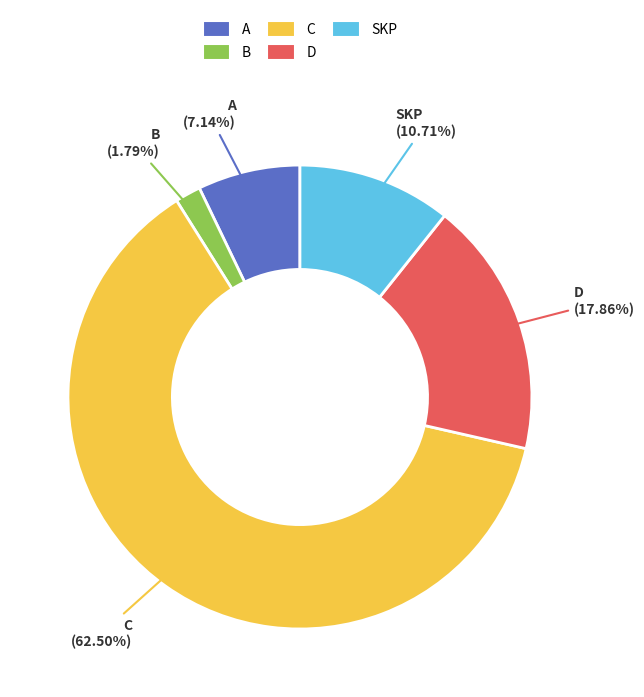

To the nearest percent, what portion does SKP represent?

11%